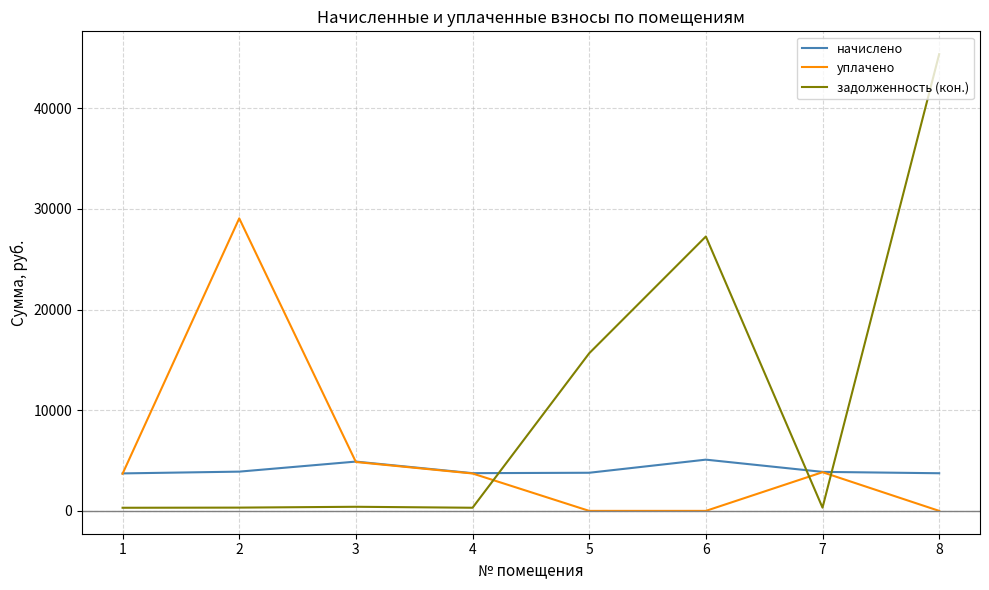

How many times do начислено and задолженность (кон.) cross each other?

3